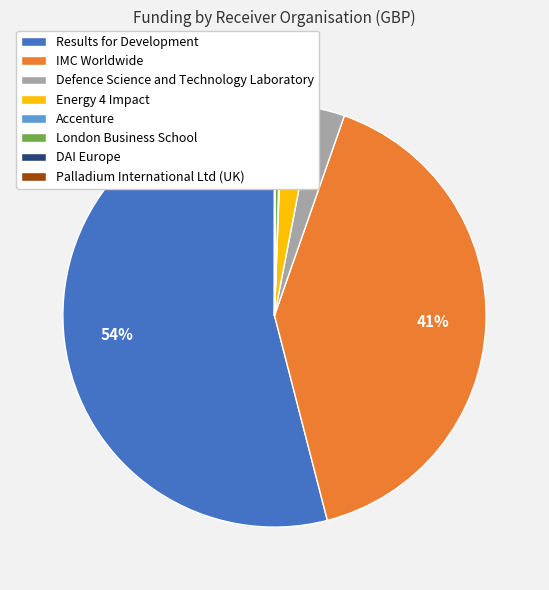

Does IMC Worldwide account for over 50% of the chart?

No